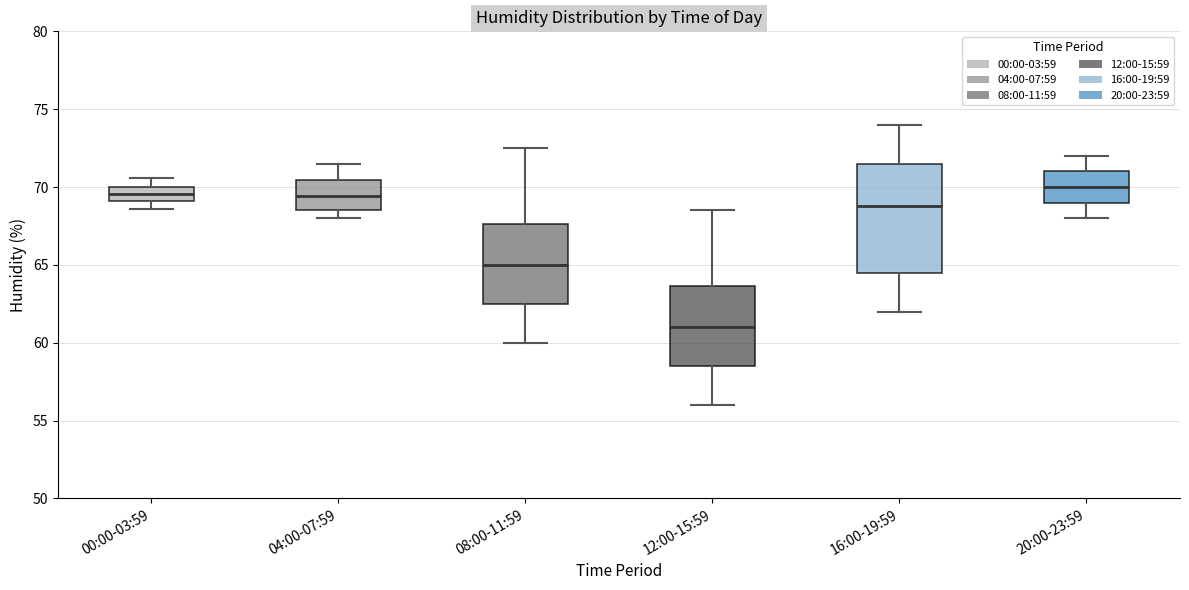

Which box's median line is the lowest?

12:00-15:59